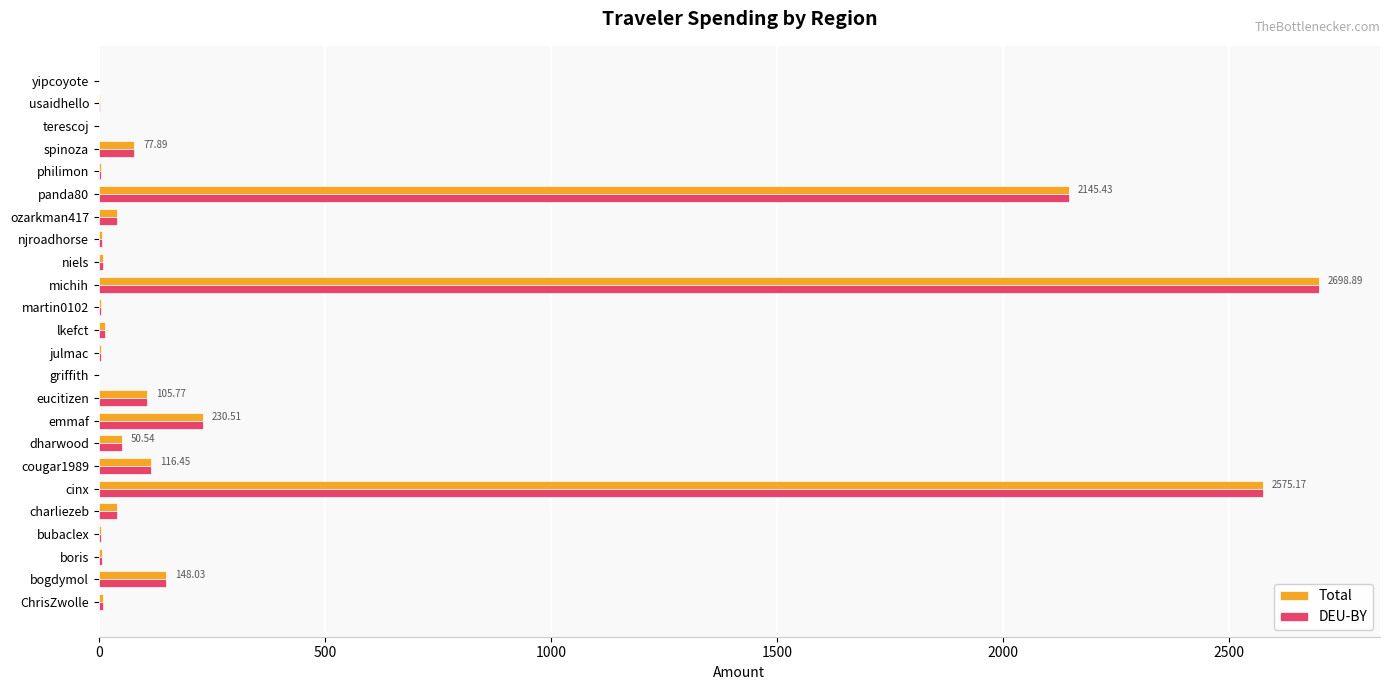

What is the sum of all Total values?

8295.8